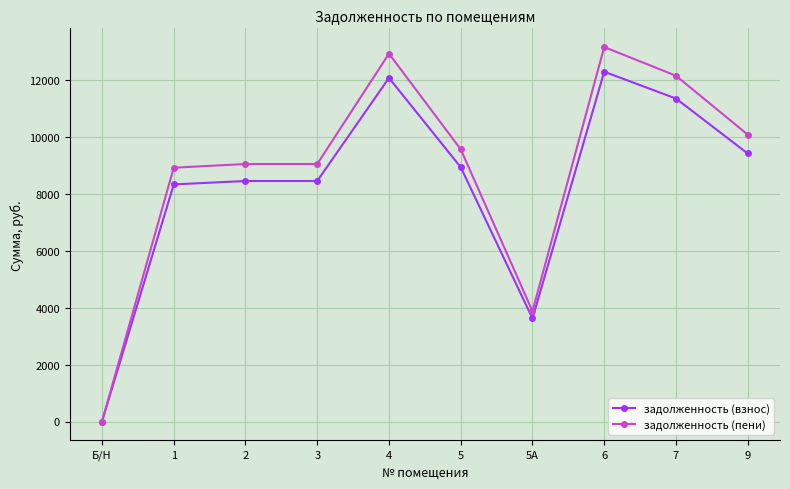

How many data points does each series have?

10